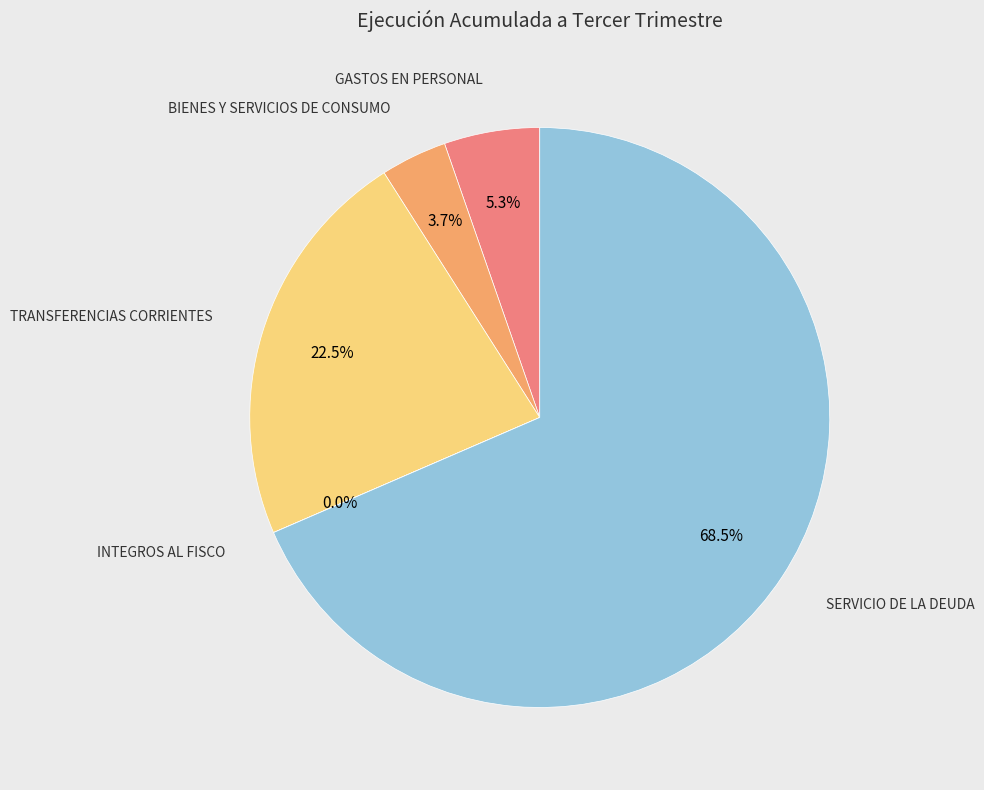

Is there a majority slice in this chart?

Yes